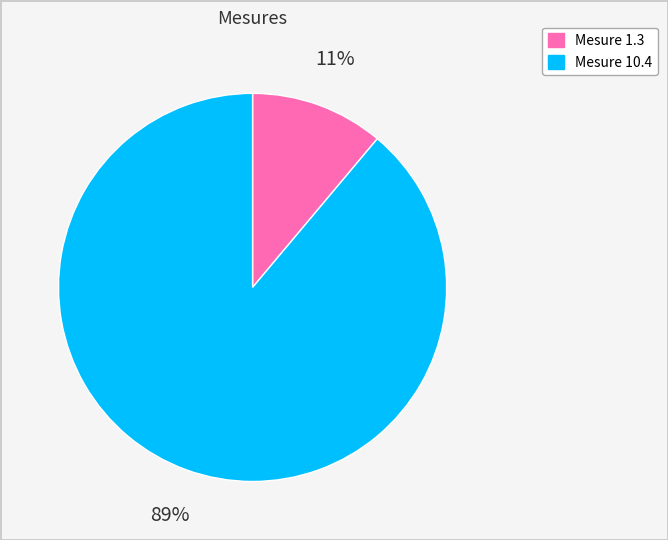

Is there any slice that represents more than half of the pie?

Yes